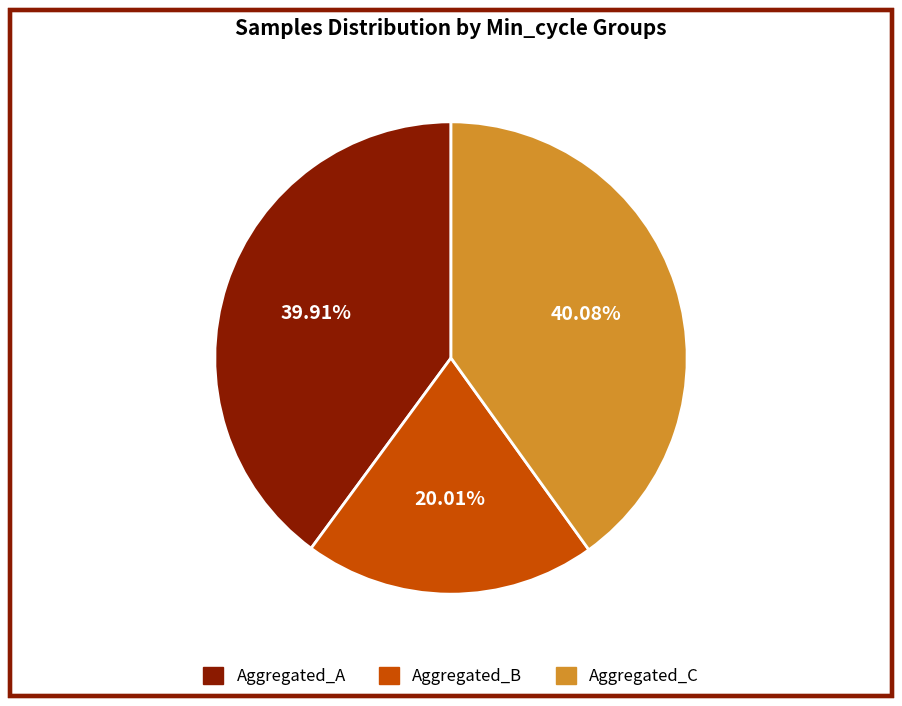

Does any single category account for the majority?

No